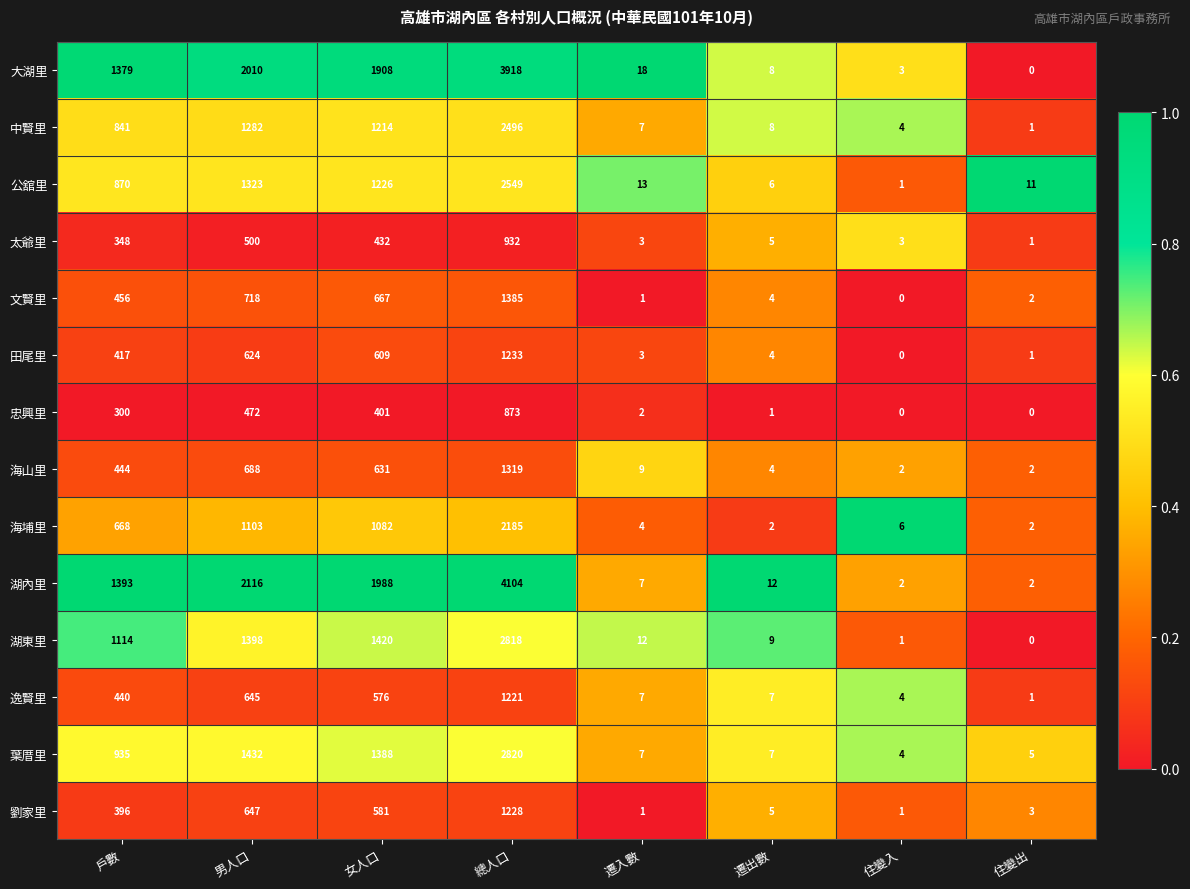

What is the difference between the second highest and minimum values in the 海山里 series?

686